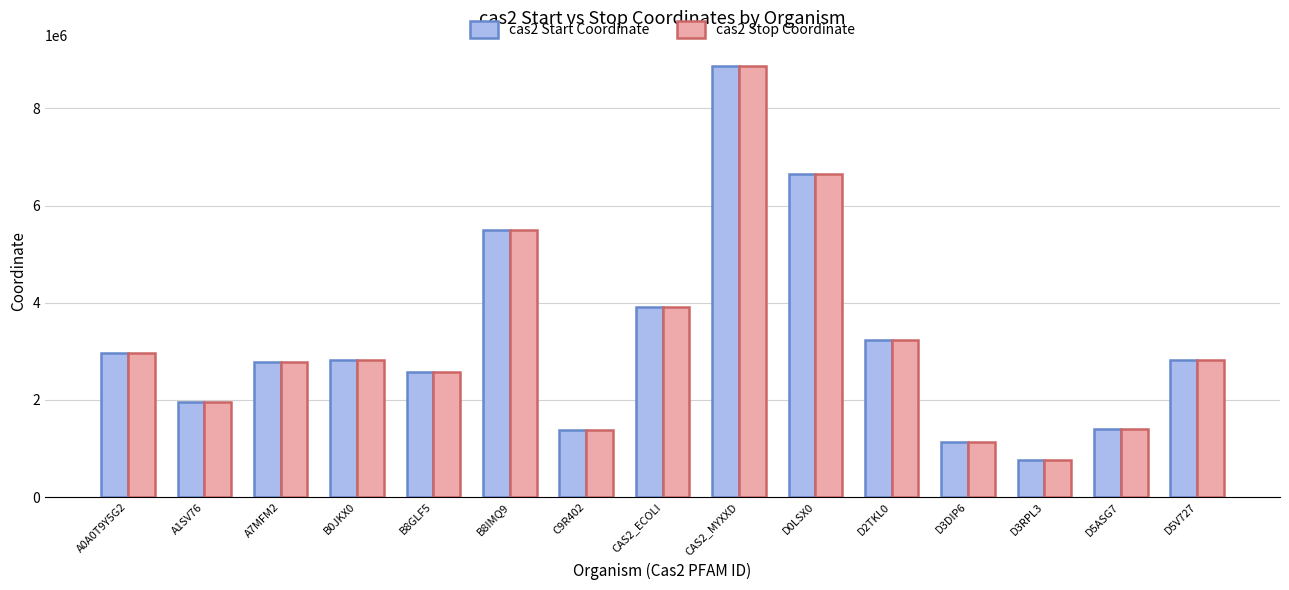

Which category has the lowest value across all series?

D3RPL3